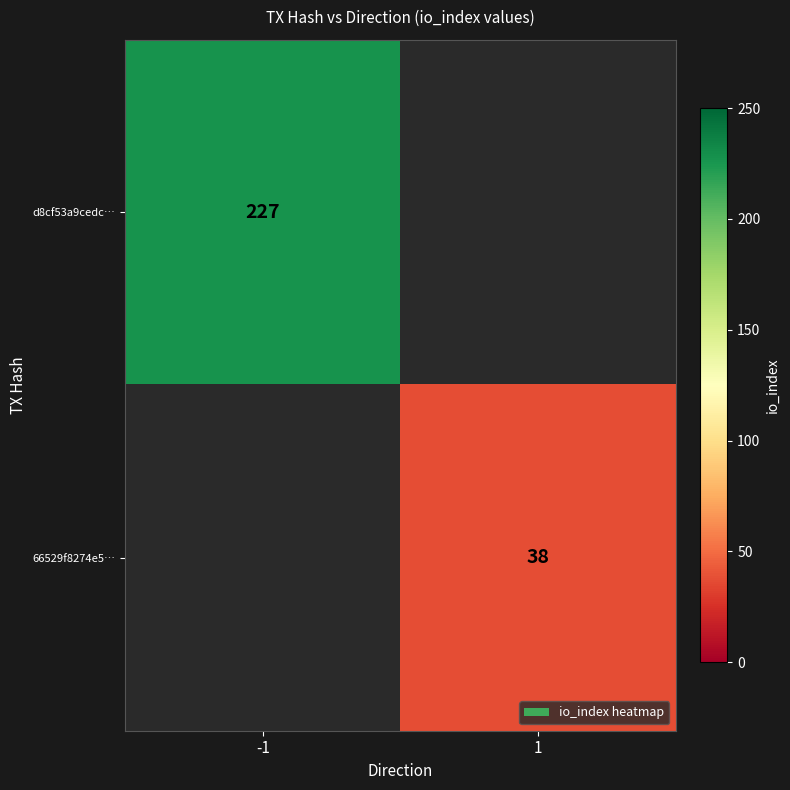

Rank the series by their maximum value, from highest to lowest.

d8cf53a9cedc…, 66529f8274e5…